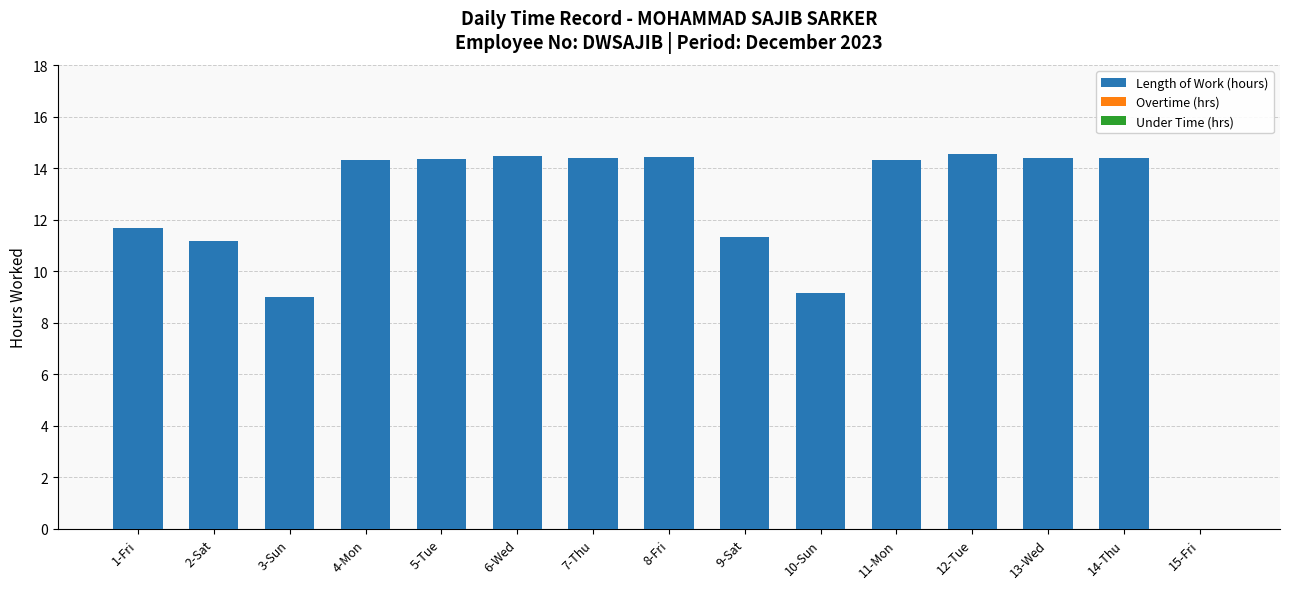

At which label does the data first exceed 14?

4-Mon